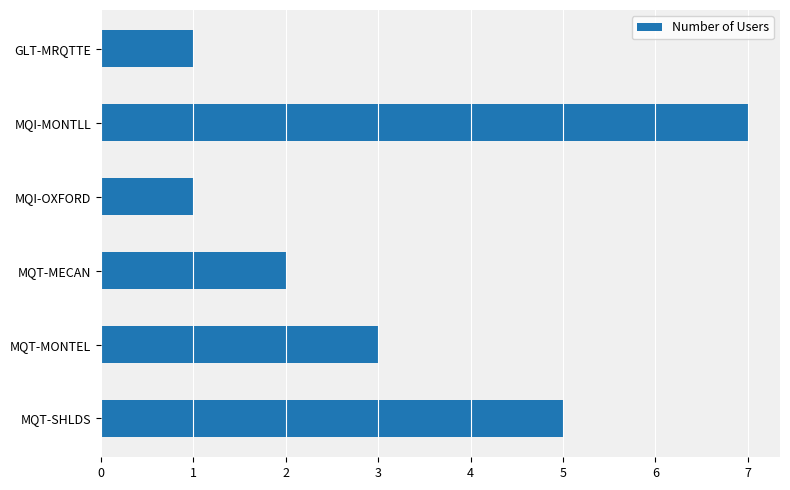

What is the minimum value shown in the chart?

1